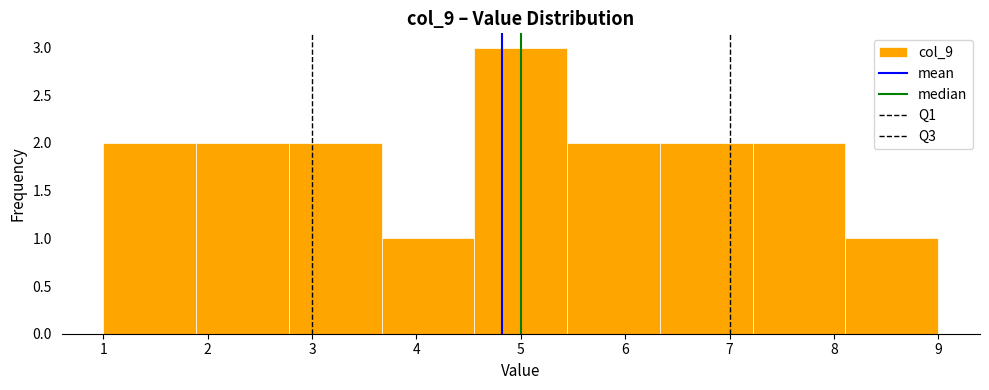

Which range on the x-axis has the tallest bar?

4.6 to 5.4